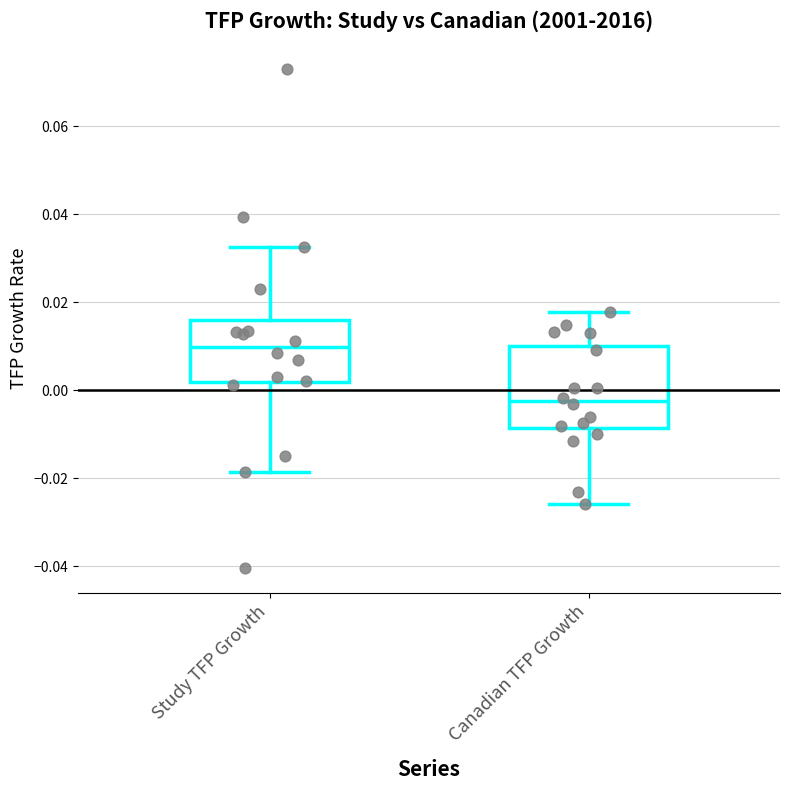

Reading left to right, read every box against the y-axis: the position of its median line, the range the box covers, and the ends of its whiskers. The values are not printed on the chart, so give them approximately, as read against the axis.

Study TFP Growth: median 0.010, box 0.002 to 0.016, whiskers -0.018 to 0.032
Canadian TFP Growth: median -0.002, box -0.008 to 0.010, whiskers -0.026 to 0.018